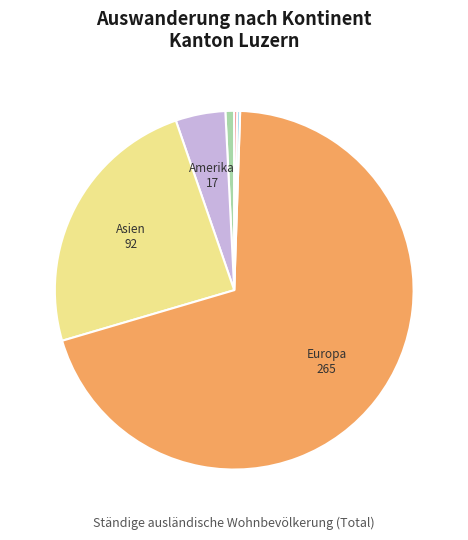

Does any single category account for the majority?

Yes